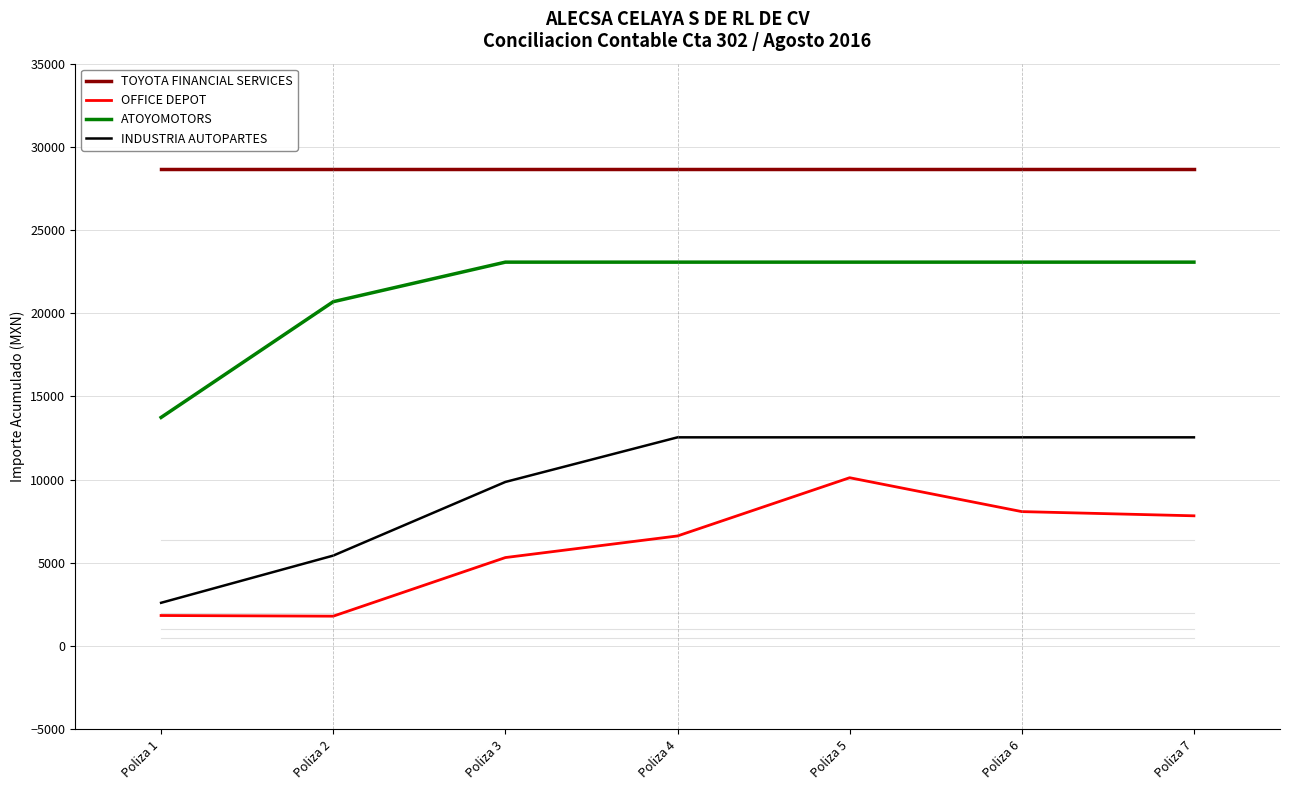

What is the maximum value shown in the chart?

28640.7